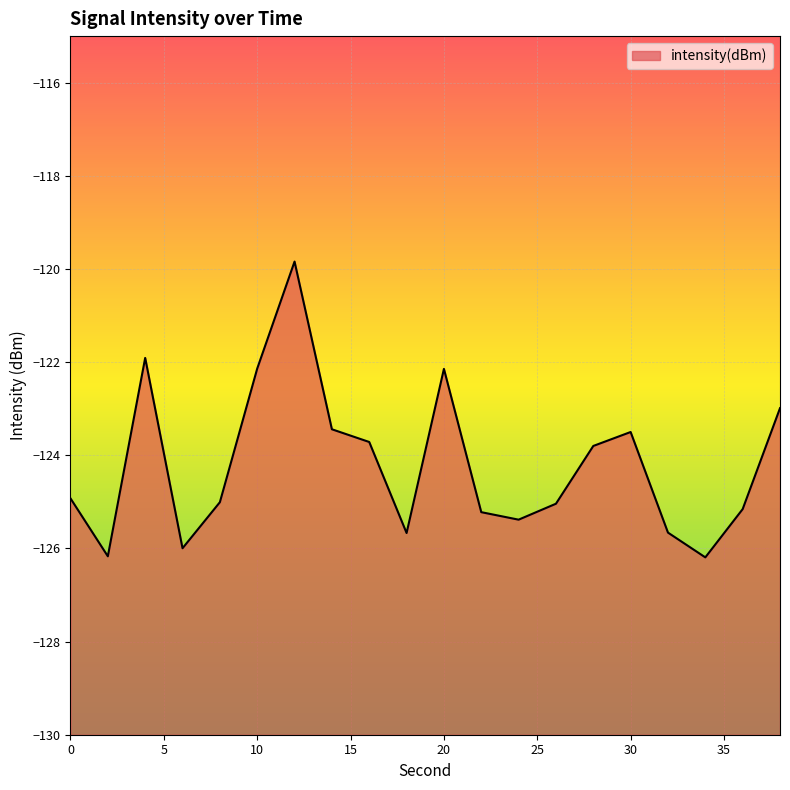

What is the value of the 11th point from the left?

-122.1